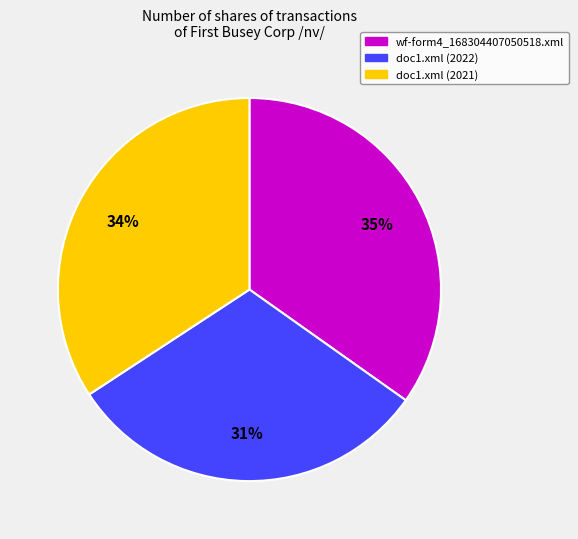

Rank the categories by value from highest to lowest.

wf-form4_168304407050518.xml, doc1.xml (2021), doc1.xml (2022)